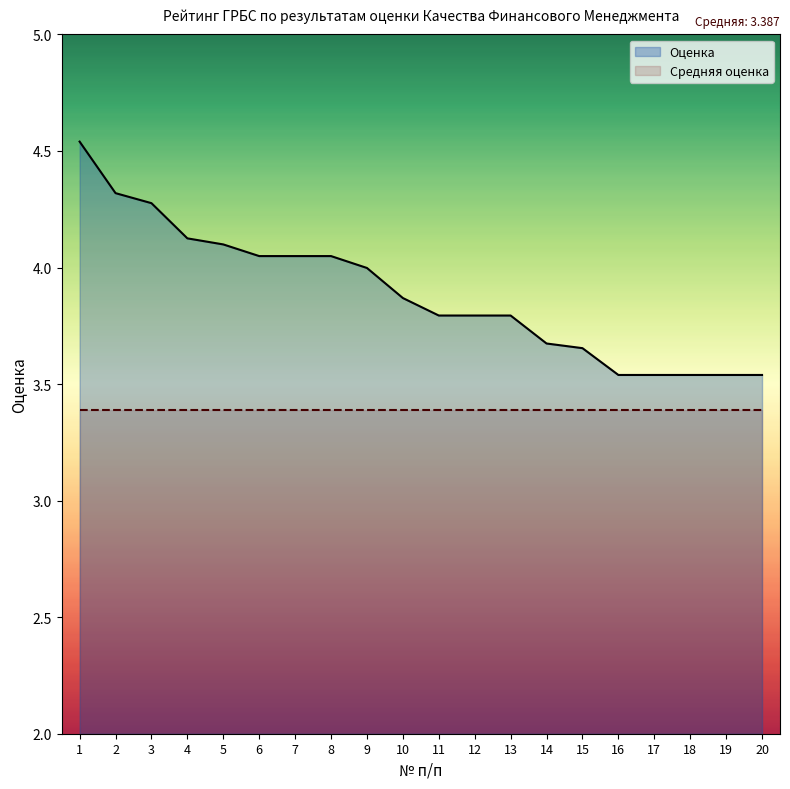

Reading right to left, transcribe all the data shown in this chart.

3.5	3.5	3.5	3.5	3.5	3.7	3.7	3.8	3.8	3.8	3.9	4.0	4.0	4.0	4.0	4.1	4.1	4.3	4.3	4.5